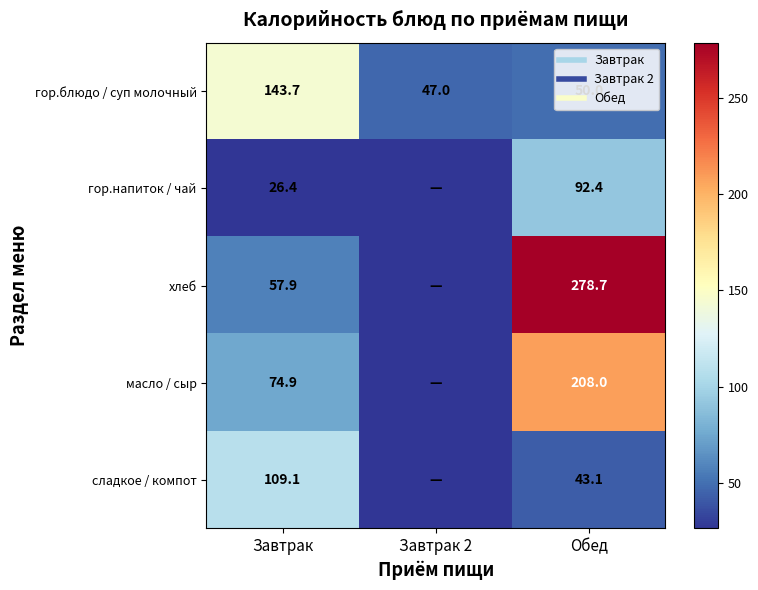

Which series has the largest range (max minus min)?

хлеб